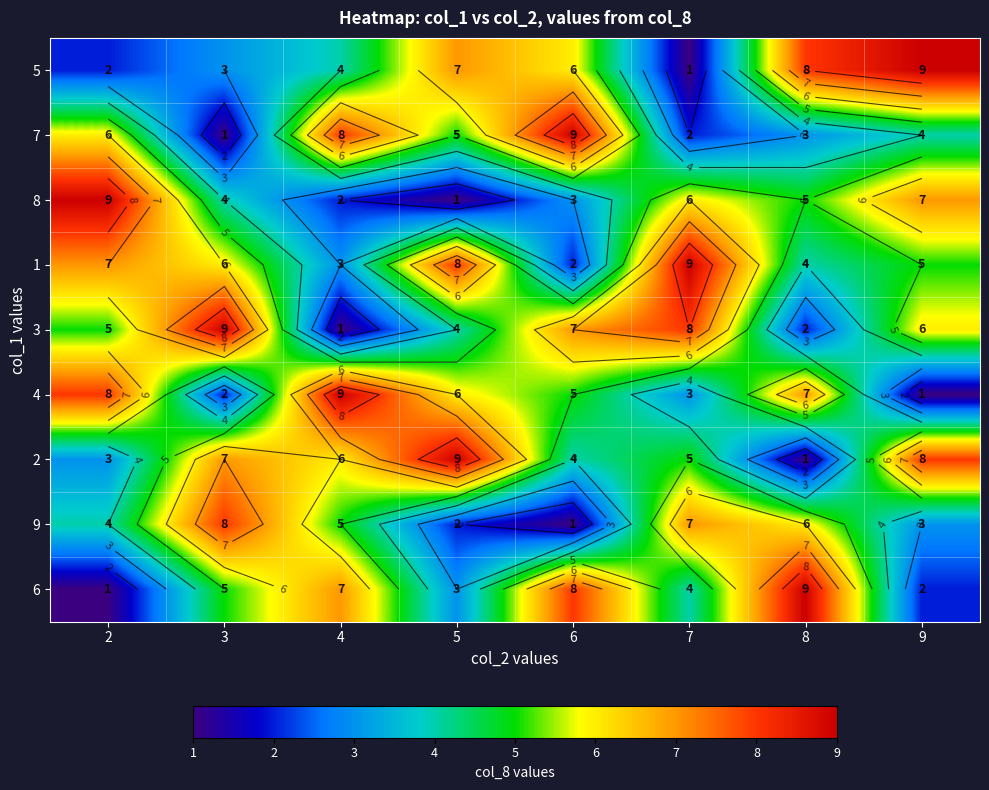

At how many categories does at least one series exceed 3?

8